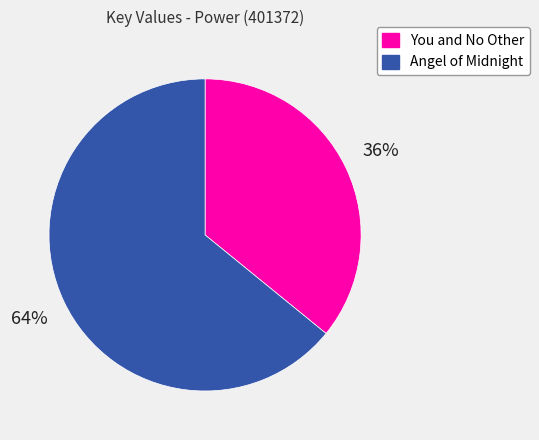

Approximately how many times larger is the value at You and No Other compared to Angel of Midnight?

0.6